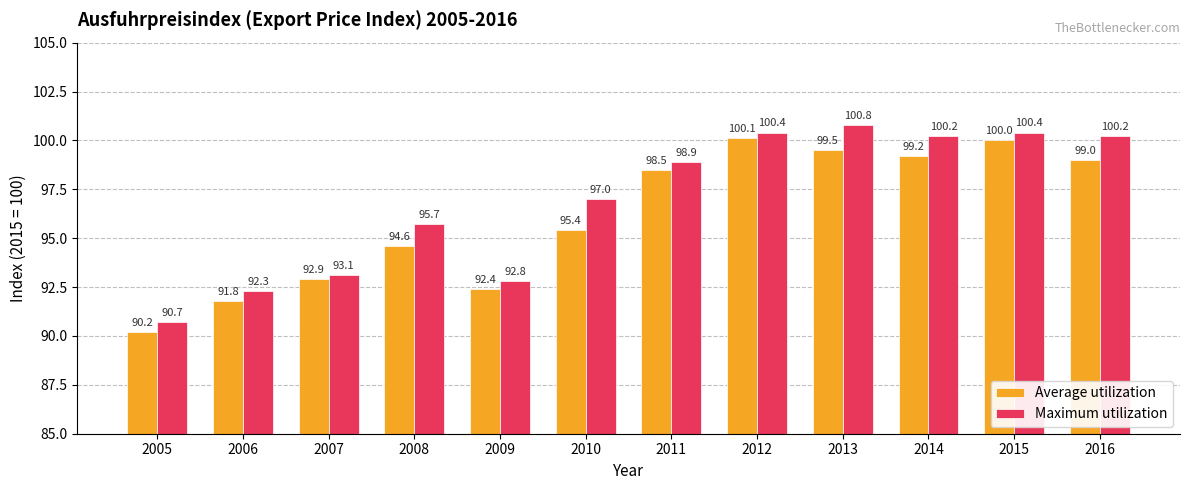

How many groups of bars are there?

12